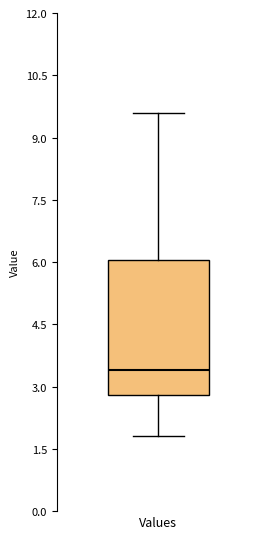

Transcribe this box plot: give where the median line is, the range the box spans, and where the two whiskers end, as read against the y-axis. The values are not printed on the chart, so give them approximately, as read against the axis.

median 3.4, box 2.8 to 6.0, whiskers 1.8 to 9.6